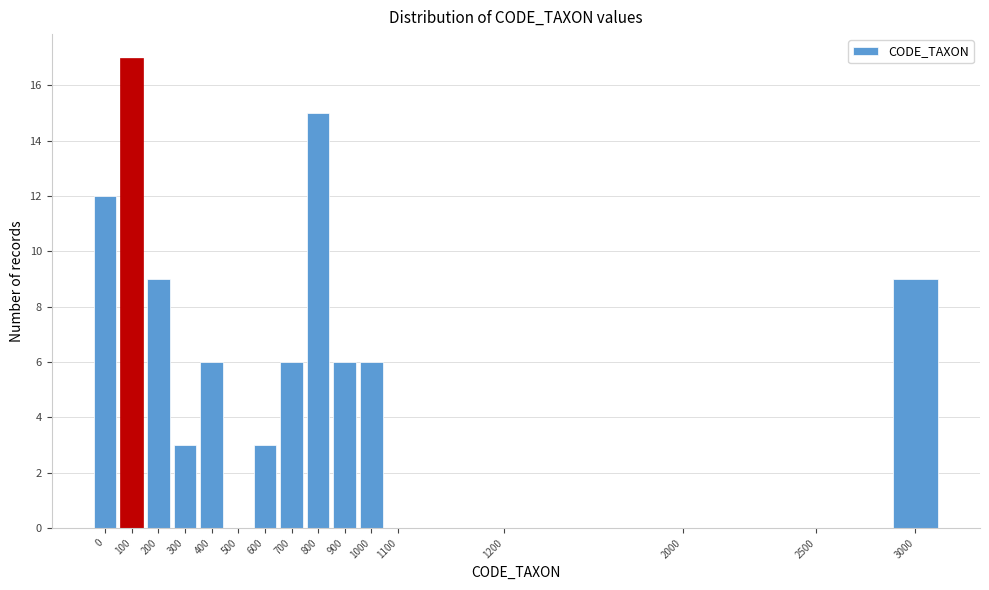

Reading left to right, list all the values displayed in this chart.

0=12	100=17	200=9	300=3	400=6	500=0	600=3	700=6	800=15	900=6	1000=6	1100=0	1200=0	2000=0	2500=0	3000=9